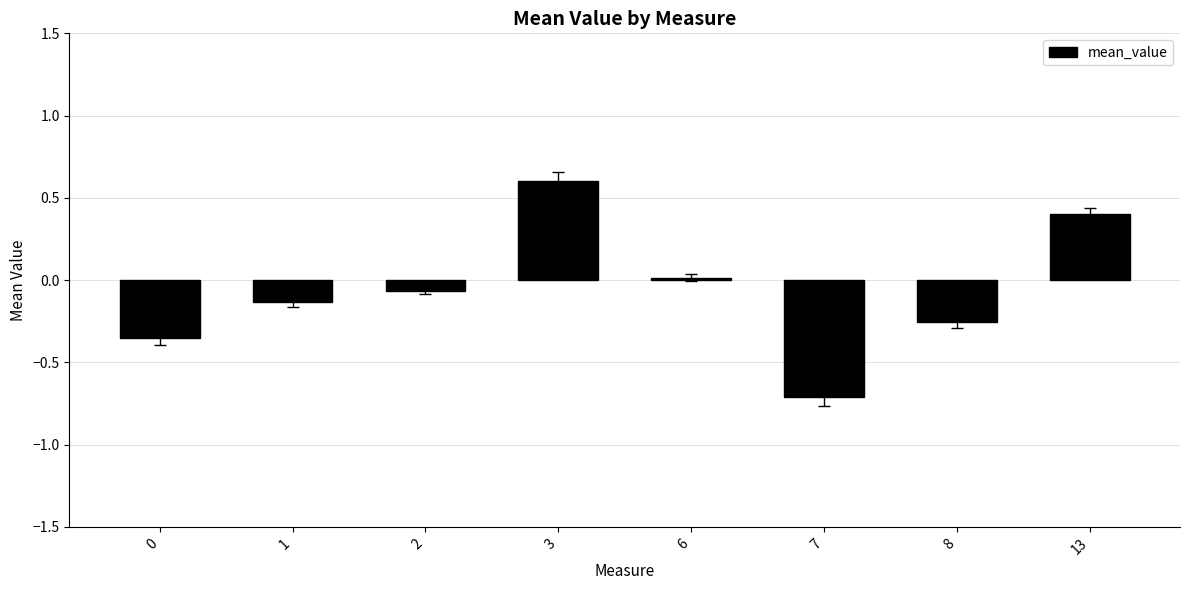

What is the maximum value shown in the chart?

0.6